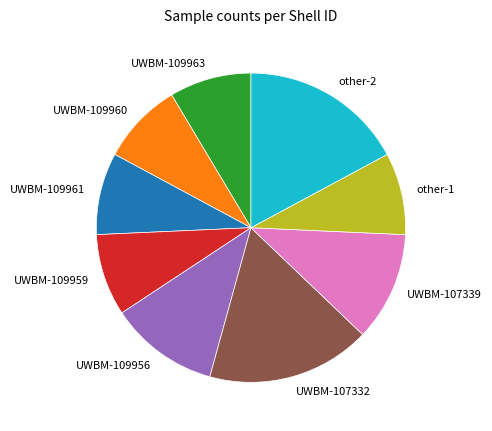

Which has a higher value, UWBM-109963 or other-2?

other-2